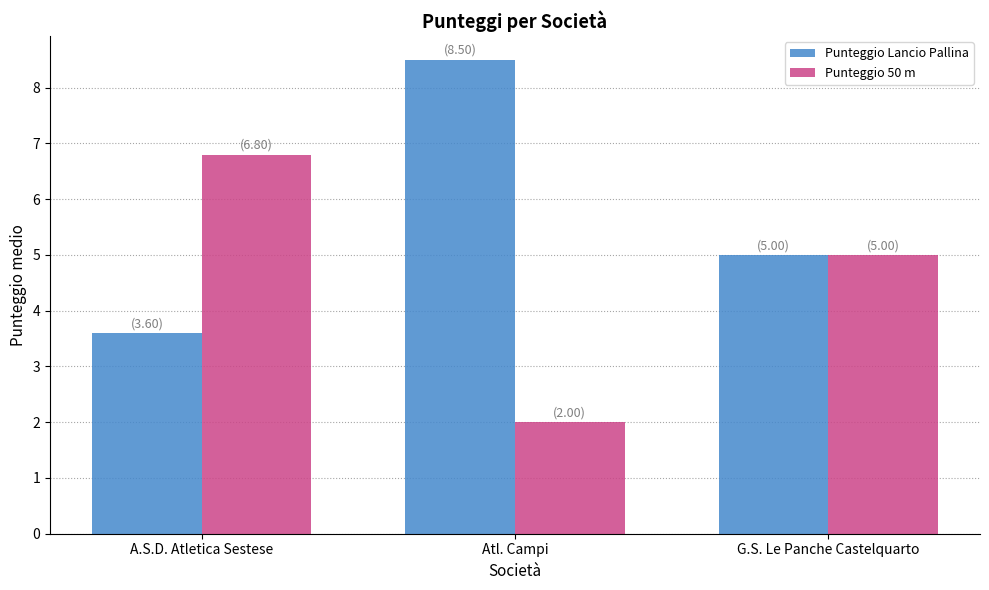

The value of Punteggio Lancio Pallina at G.S. Le Panche Castelquarto is 5.0. True or false?

True